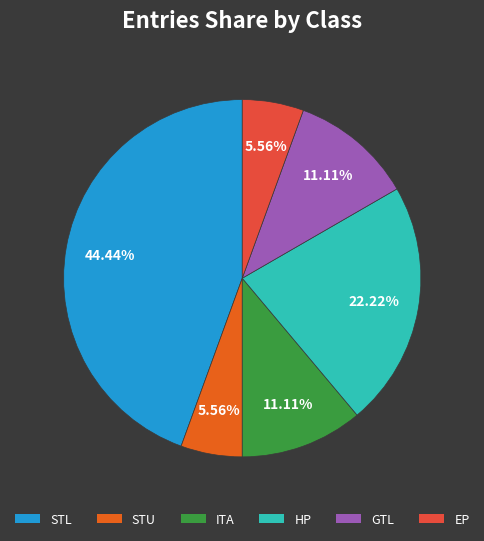

How many segments does this pie chart have?

6